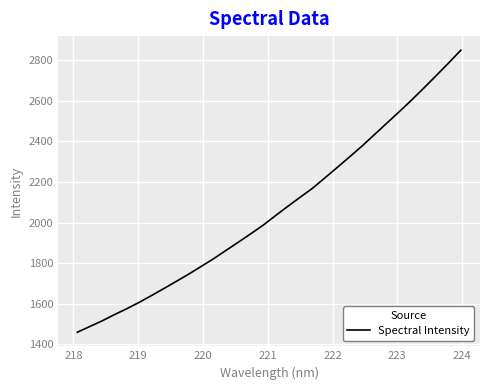

Does the chart display data point markers on the line(s)?

No